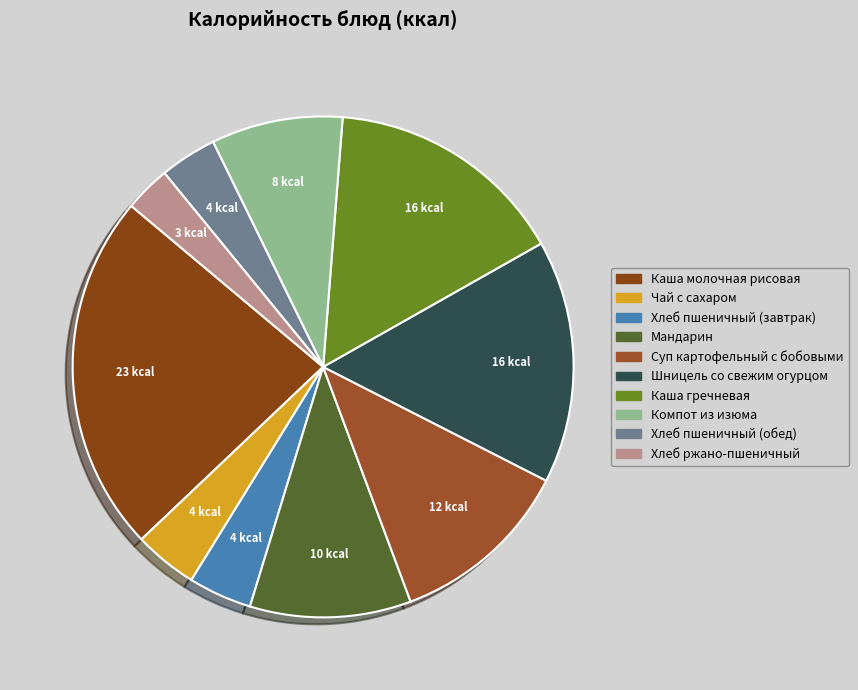

Is it true that Компот из изюма is 8% of the pie?

True